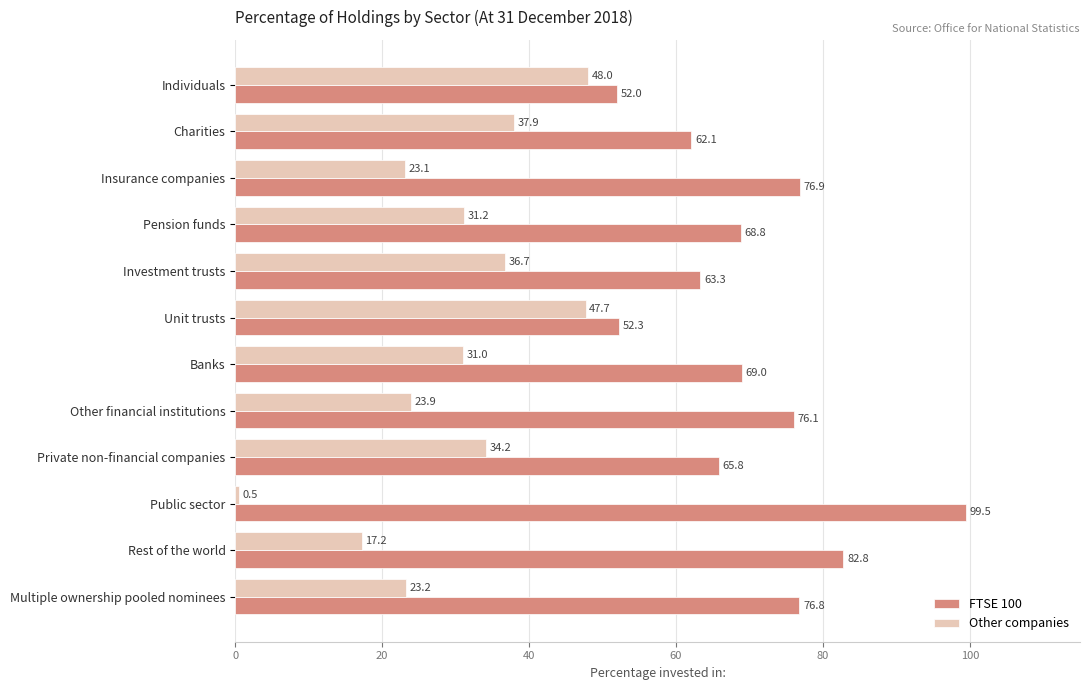

Which label corresponds to the smallest value in the chart?

Public sector